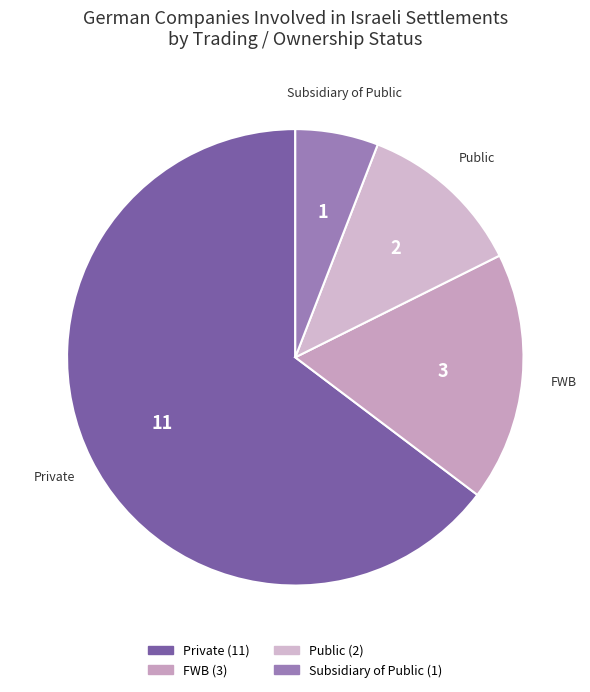

Combined, do Subsidiary of Public and Private account for over 50%?

Yes